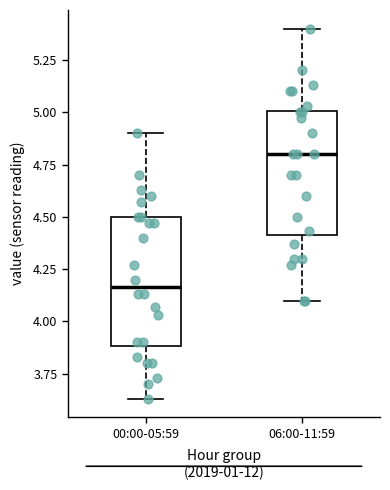

Reading left to right, read every box against the y-axis: the position of its median line, the range the box covers, and the ends of its whiskers. The values are not printed on the chart, so give them approximately, as read against the axis.

00:00-05:59: median 4.15, box 3.90 to 4.50, whiskers 3.65 to 4.90
06:00-11:59: median 4.80, box 4.40 to 5.00, whiskers 4.10 to 5.40